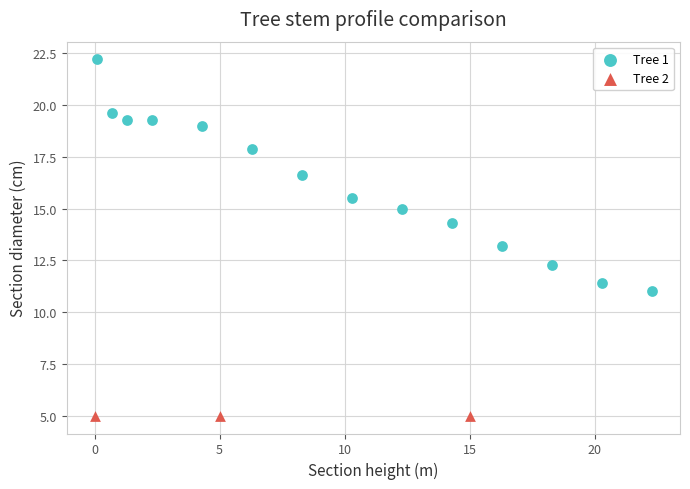

Which series contains the highest Y value?

Tree 1